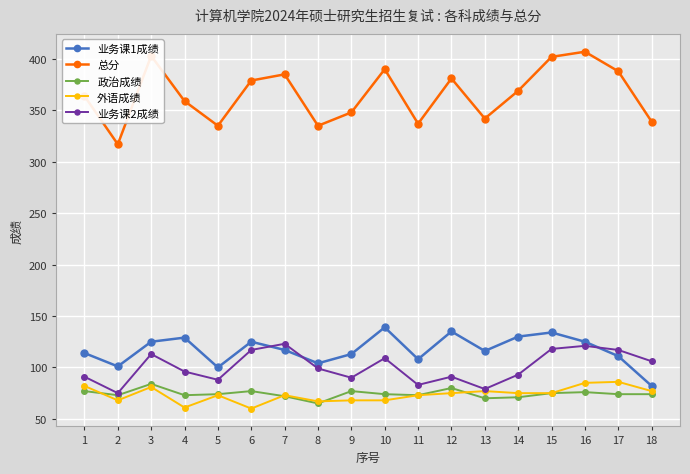

Which series has the widest spread of values?

总分